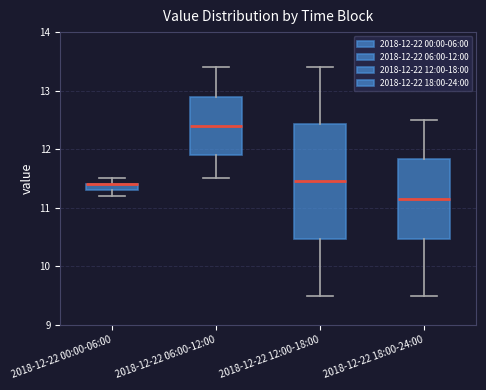

Where does the median line of the box for 2018-12-22 18:00-24:00 sit on the y-axis? The values are not printed on the chart, so give them approximately, as read against the axis.

11.2